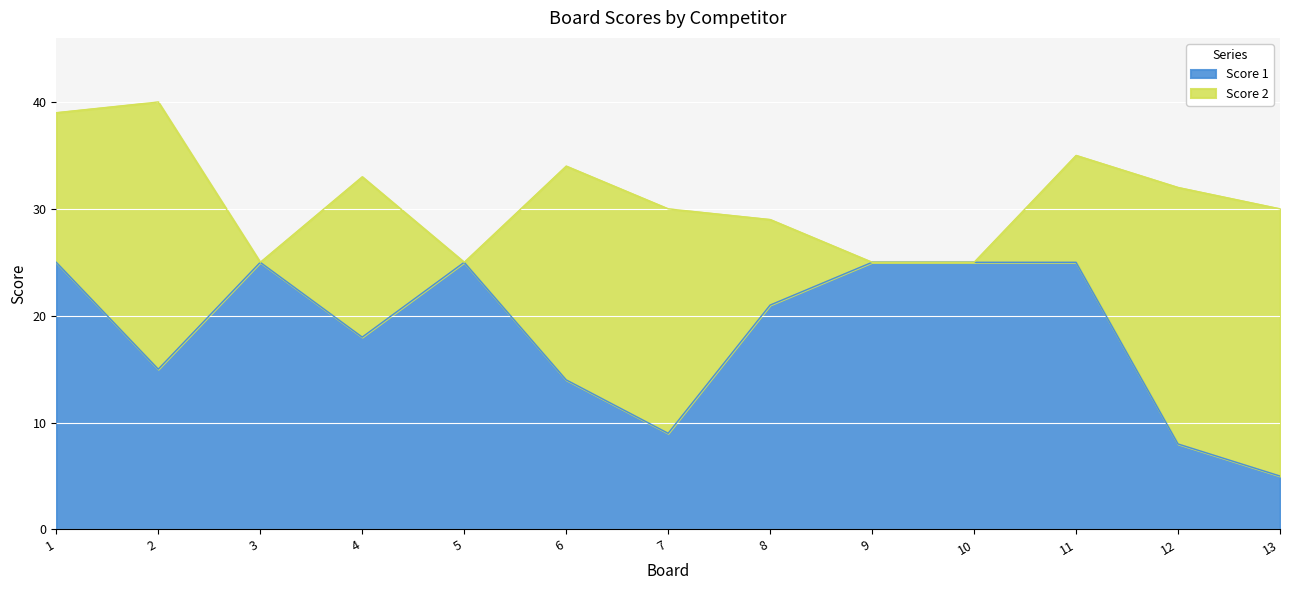

What is the ratio of the value at 9 to the value at 7?

2.8